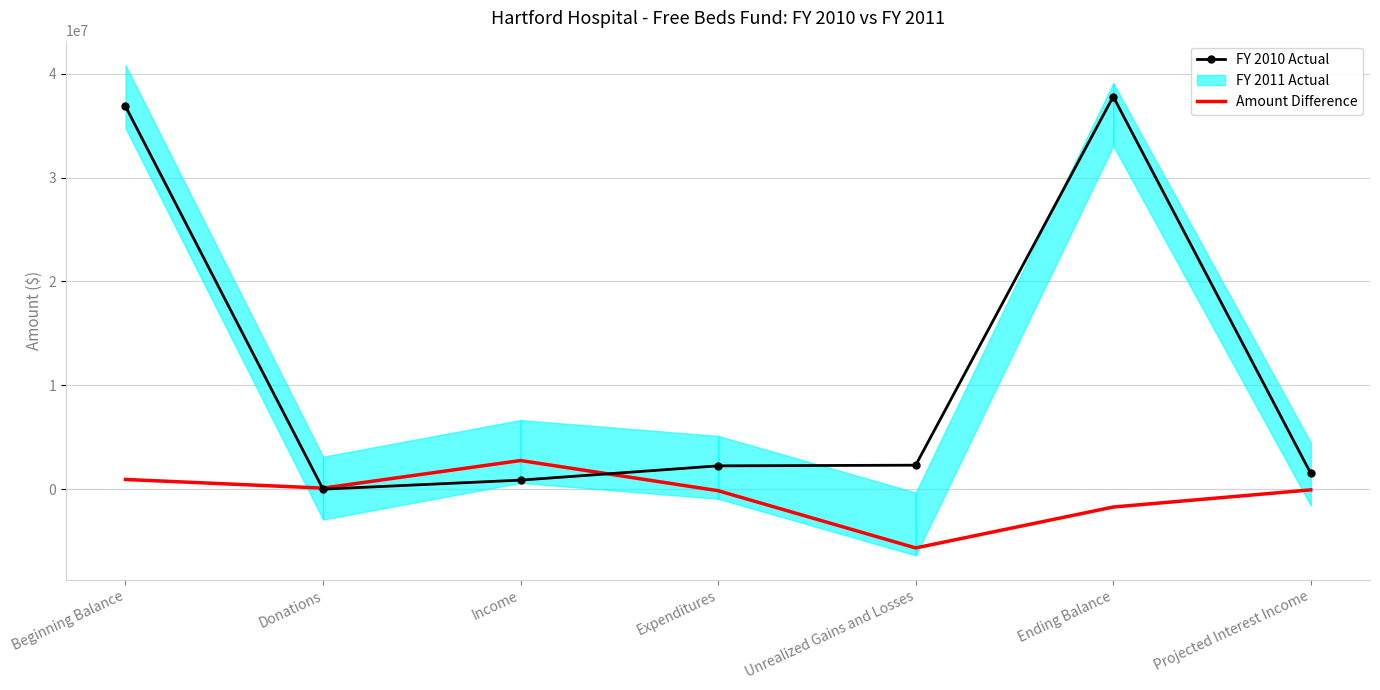

The FY 2010 Actual series shows 67356646.1 at Ending Balance. True or false?

False